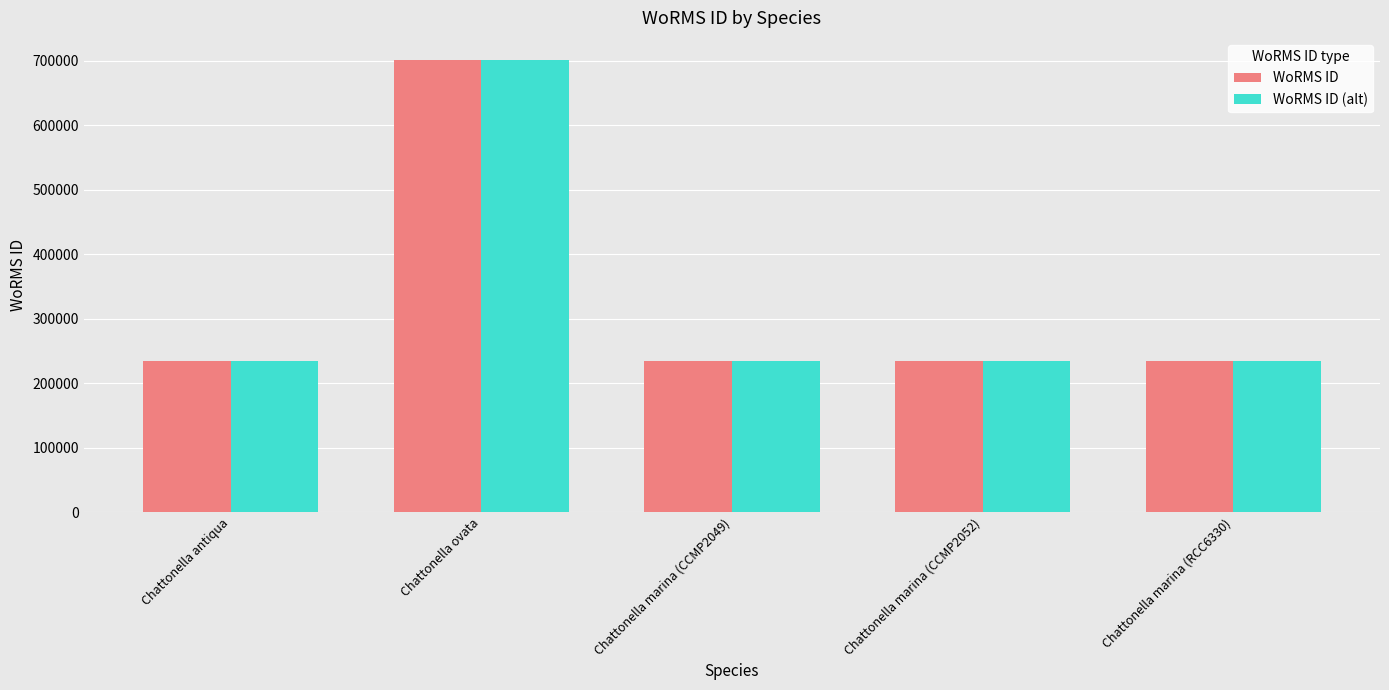

What is the total value across all series at Chattonella antiqua?

467556